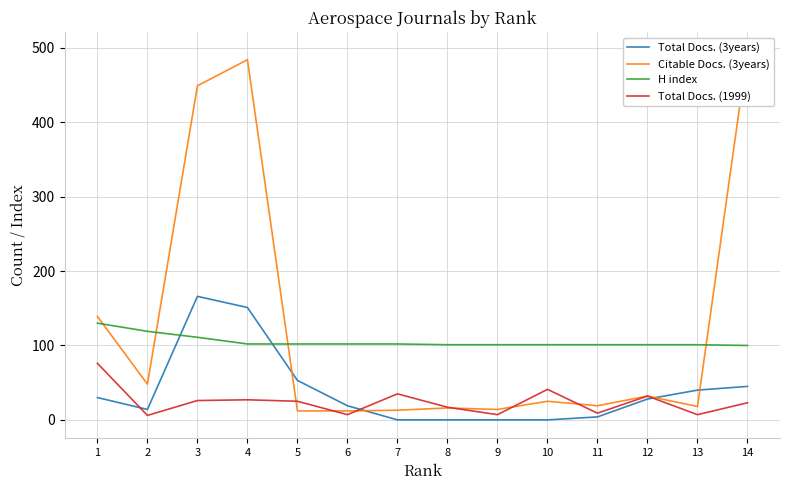

Which series has the widest spread of values?

Citable Docs. (3years)